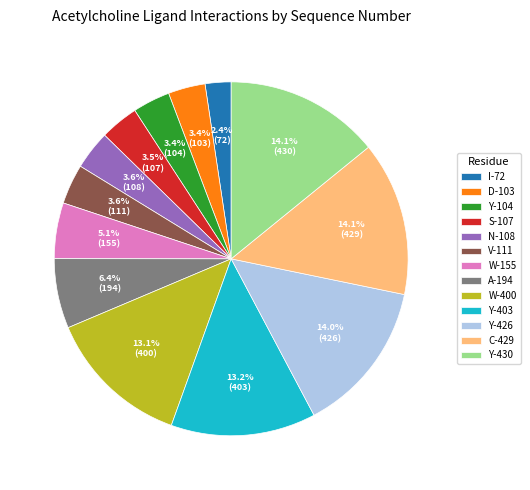

Is it true that W-155 is 1% of the pie?

False